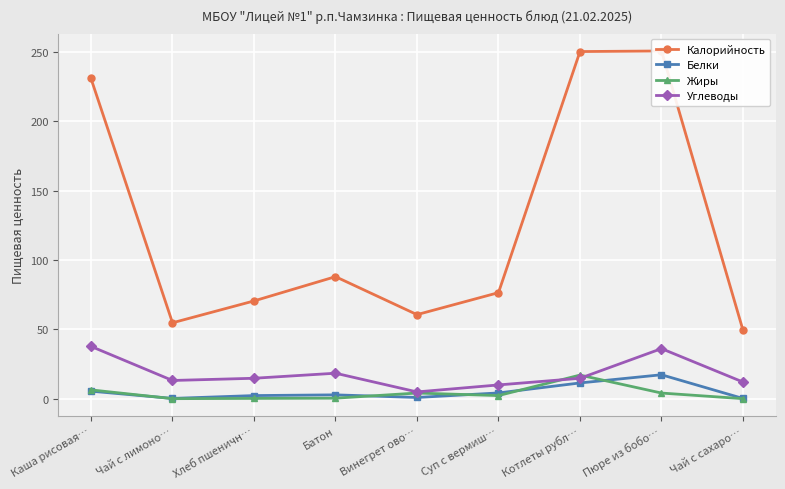

The value of Калорийность at Батон is 42.1. True or false?

False